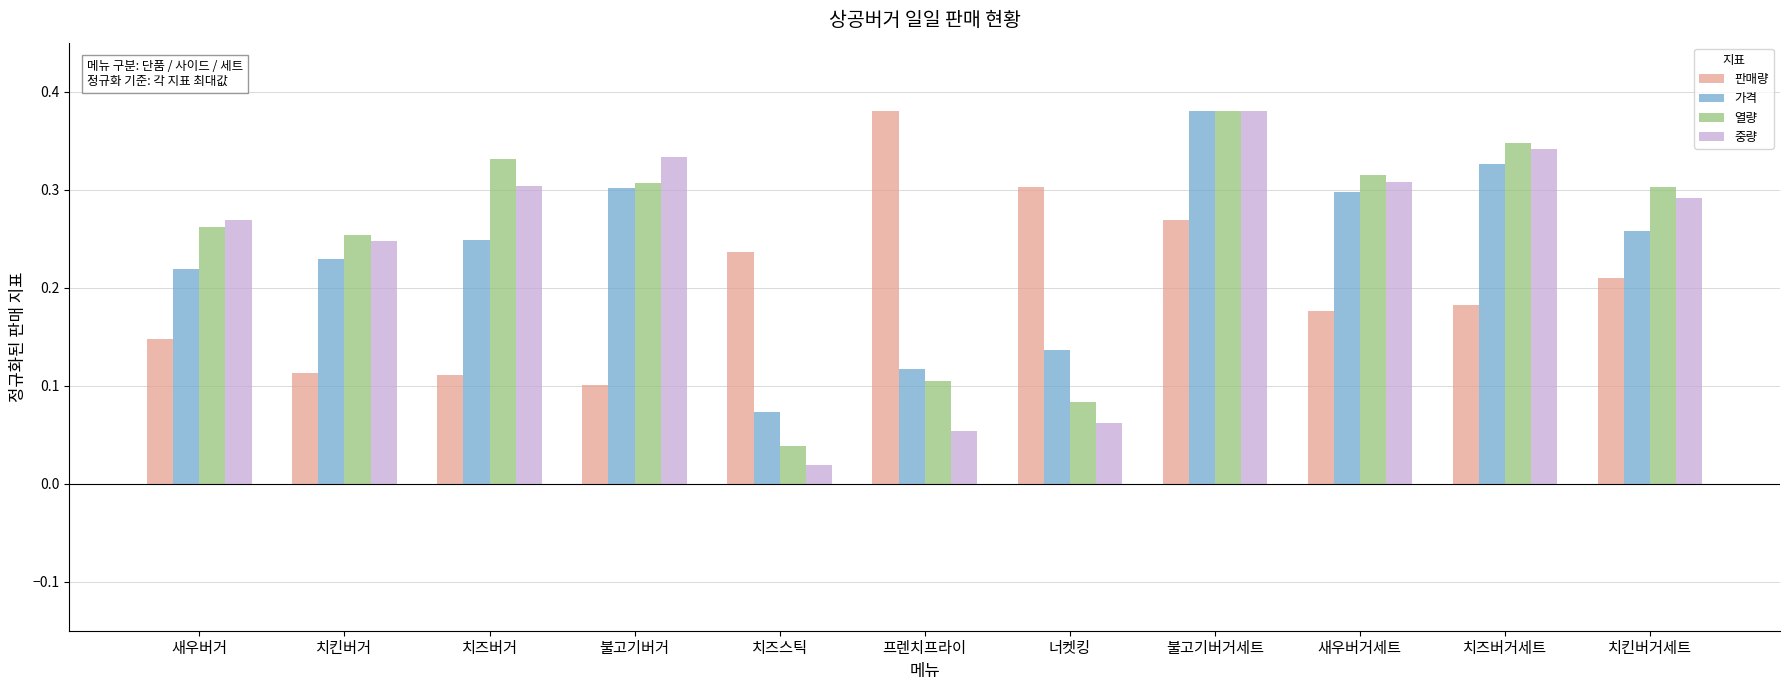

What is the label of the 6th bar from the right?

프렌치프라이